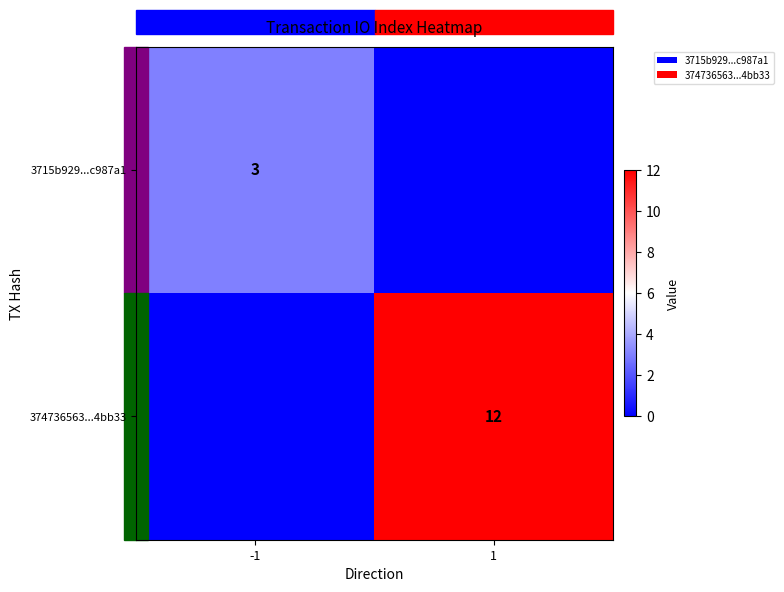

At which category is the sum across all series the highest?

1